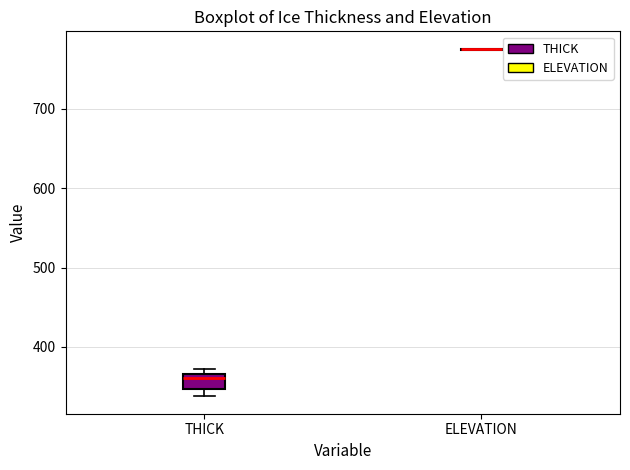

Where does the median line of the box for THICK sit on the y-axis? The values are not printed on the chart, so give them approximately, as read against the axis.

360